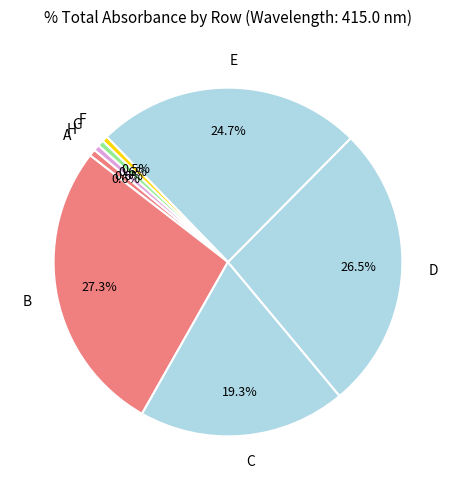

What is the largest slice in the pie chart?

B